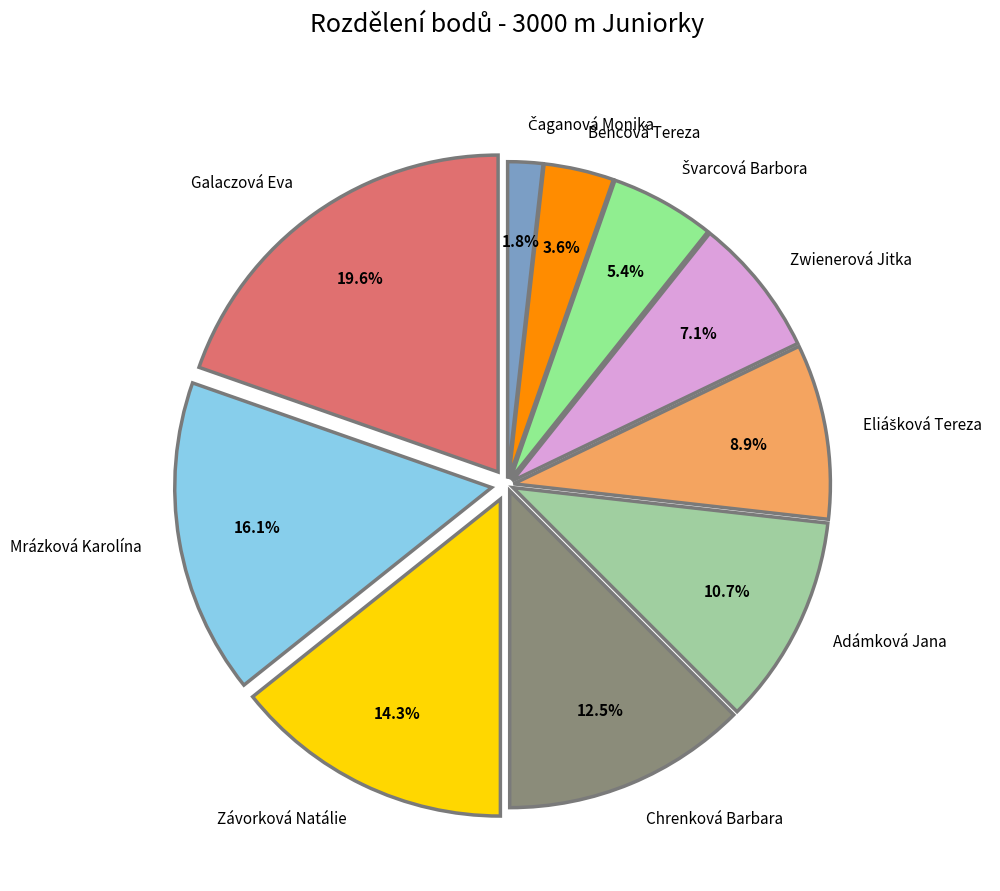

Is there any slice that represents more than half of the pie?

No